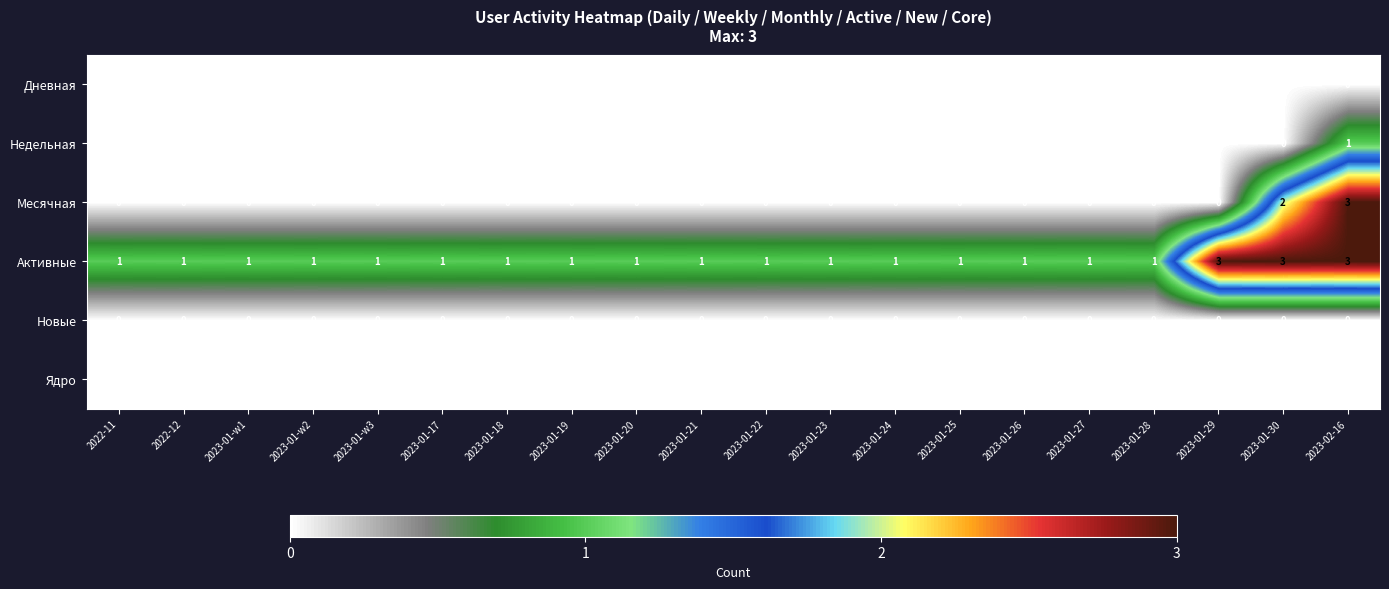

Which series has the largest total across all categories?

Активные